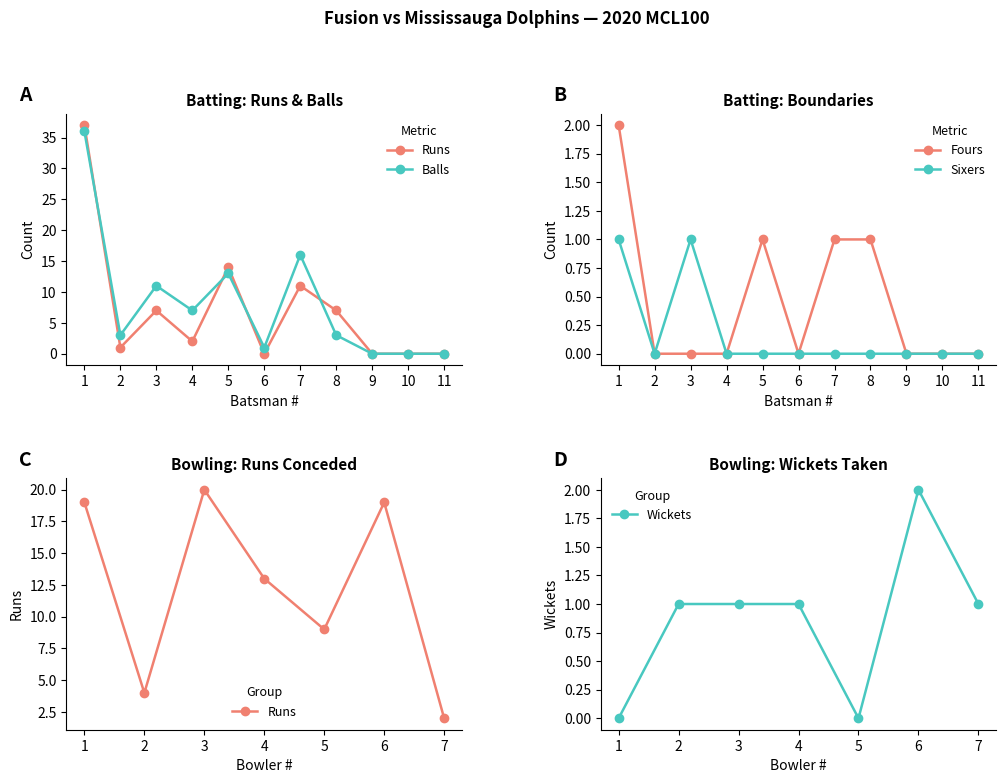

Which series has the widest spread of values?

Runs